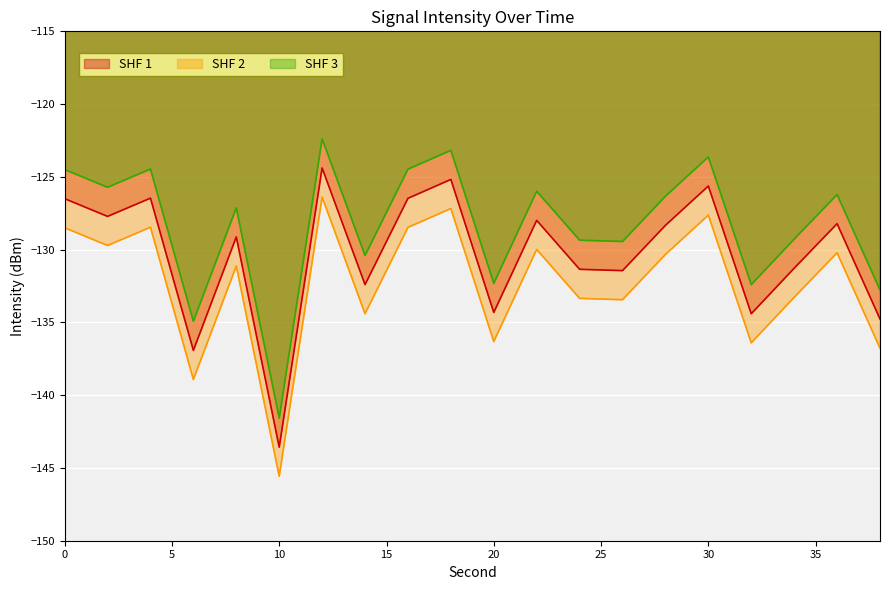

How many lines are shown in the chart?

3